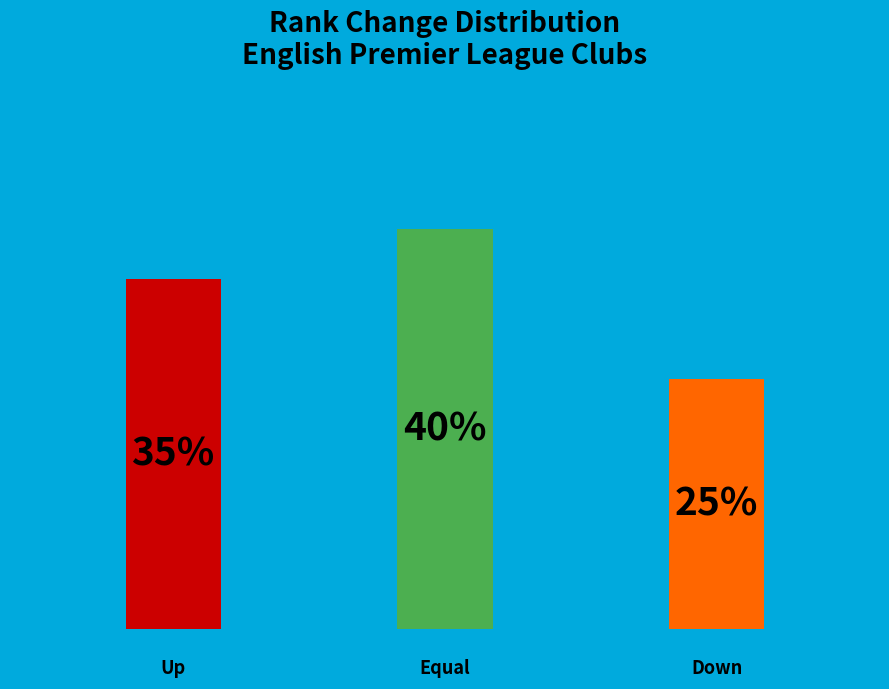

What is the total percentage of up and down?

60.0%